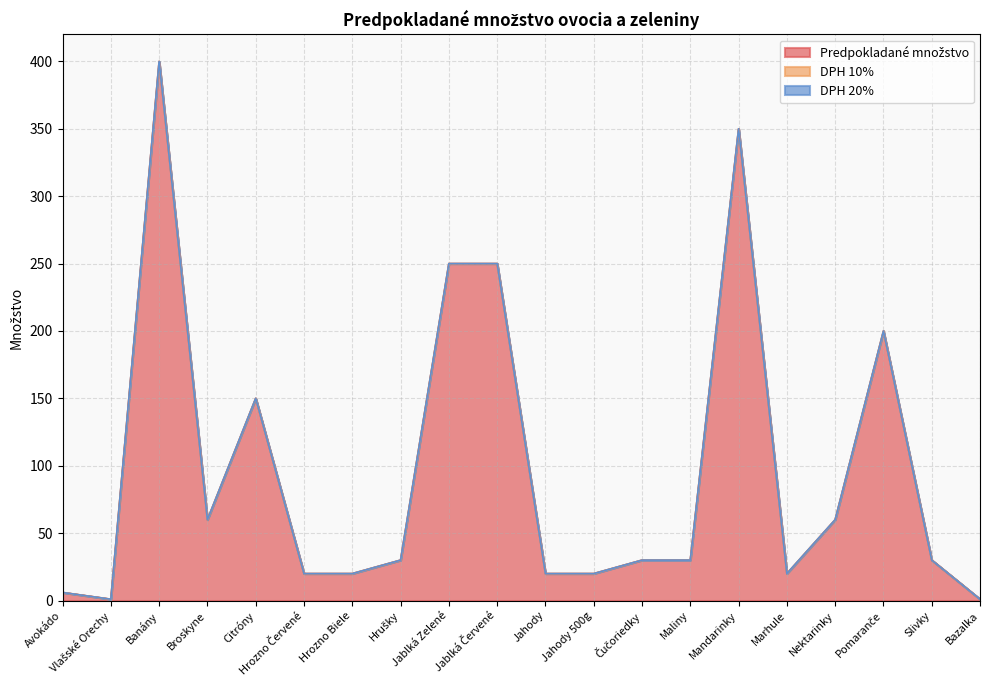

How many values in the Predpokladané množstvo series exceed 30?

8